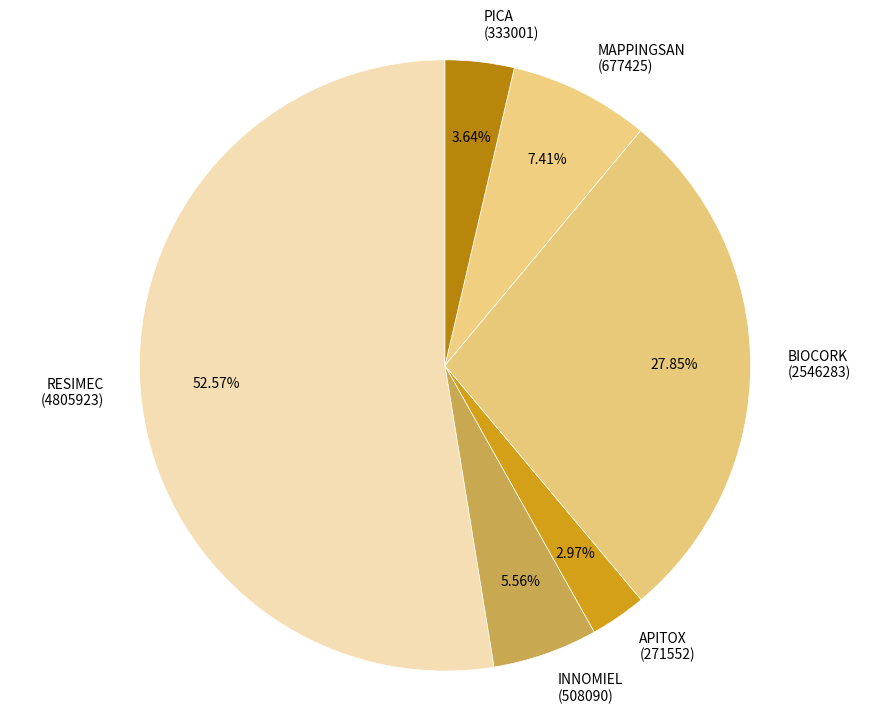

What portion of the pie excludes APITOX?

97.0%